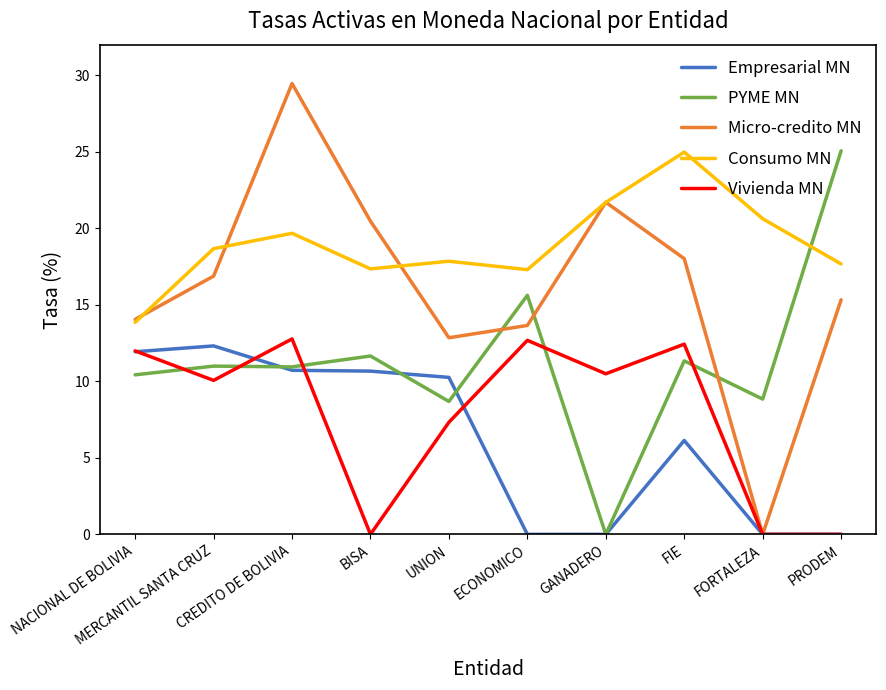

Which series has the largest total across all categories?

Consumo MN